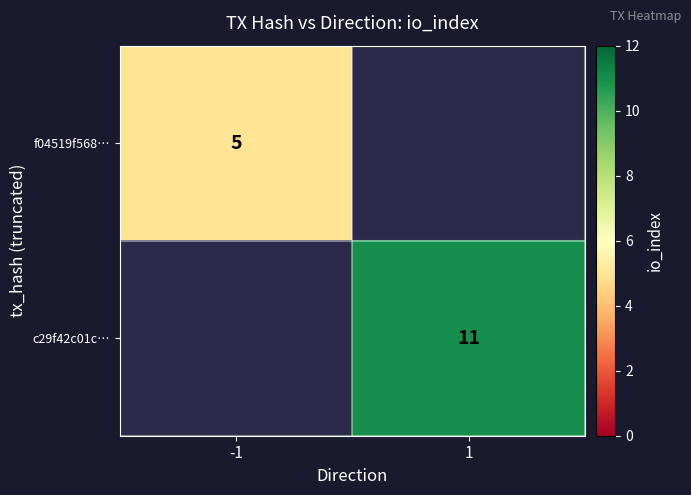

Is it true that f04519f568… equals 5 at -1?

True